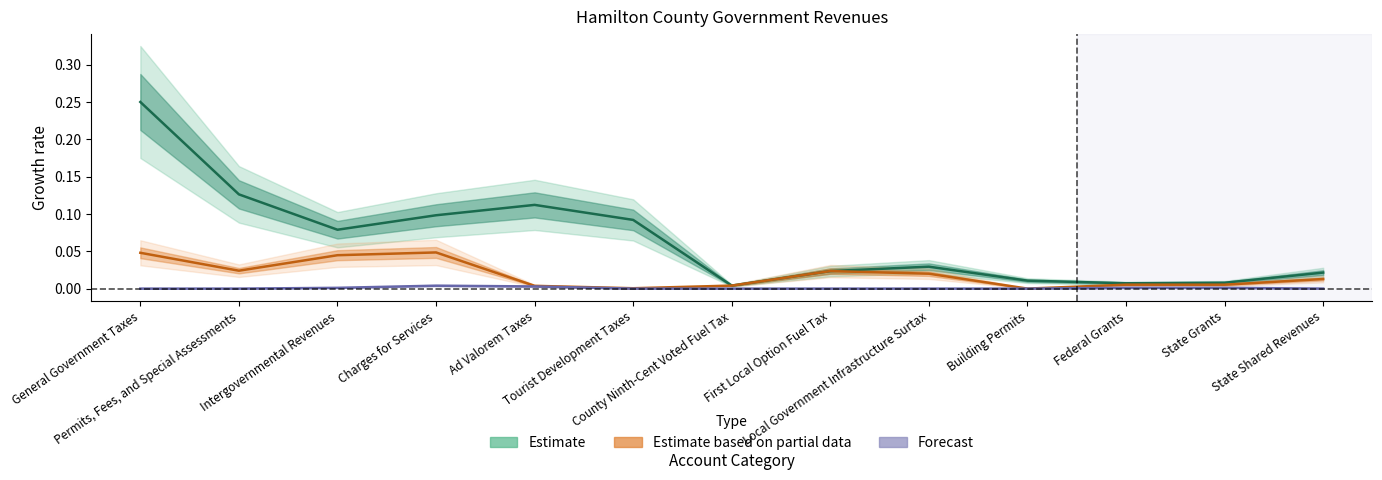

Reading left to right, extract all data points from this chart.

Estimate: General Government Taxes=0.2	Permits, Fees, and Special Assessments=0.1	Intergovernmental Revenues=0.1	Charges for Services=0.1	Ad Valorem Taxes=0.1	Tourist Development Taxes=0.1	County Ninth-Cent Voted Fuel Tax=0.0	First Local Option Fuel Tax=0.0	Local Government Infrastructure Surtax=0.0	Building Permits=0.0	Federal Grants=0.0	State Grants=0.0	State Shared Revenues=0.0
Estimate based on partial data: General Government Taxes=0.0	Permits, Fees, and Special Assessments=0.0	Intergovernmental Revenues=0.0	Charges for Services=0.0	Ad Valorem Taxes=0.0	Tourist Development Taxes=0.0	County Ninth-Cent Voted Fuel Tax=0.0	First Local Option Fuel Tax=0.0	Local Government Infrastructure Surtax=0.0	Building Permits=0.0	Federal Grants=0.0	State Grants=0.0	State Shared Revenues=0.0
Forecast: General Government Taxes=0.0	Permits, Fees, and Special Assessments=0.0	Intergovernmental Revenues=0.0	Charges for Services=0.0	Ad Valorem Taxes=0.0	Tourist Development Taxes=0.0	County Ninth-Cent Voted Fuel Tax=0.0	First Local Option Fuel Tax=0.0	Local Government Infrastructure Surtax=0.0	Building Permits=0.0	Federal Grants=0.0	State Grants=0.0	State Shared Revenues=0.0